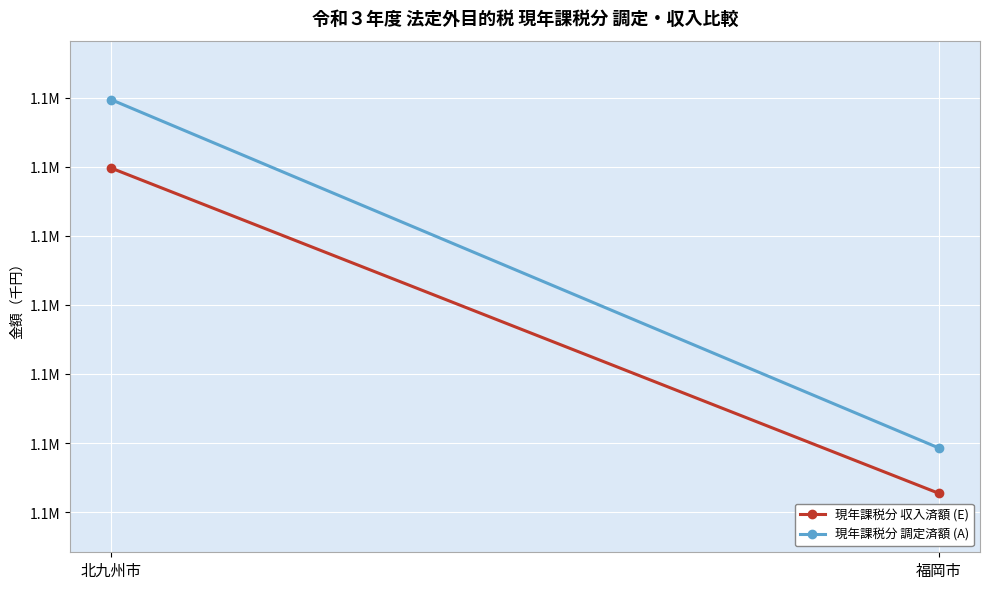

Reading left to right, extract all data points from this chart.

現年課税分 収入済額 (E): 1129787	1082743
現年課税分 調定済額 (A): 1139689	1089304